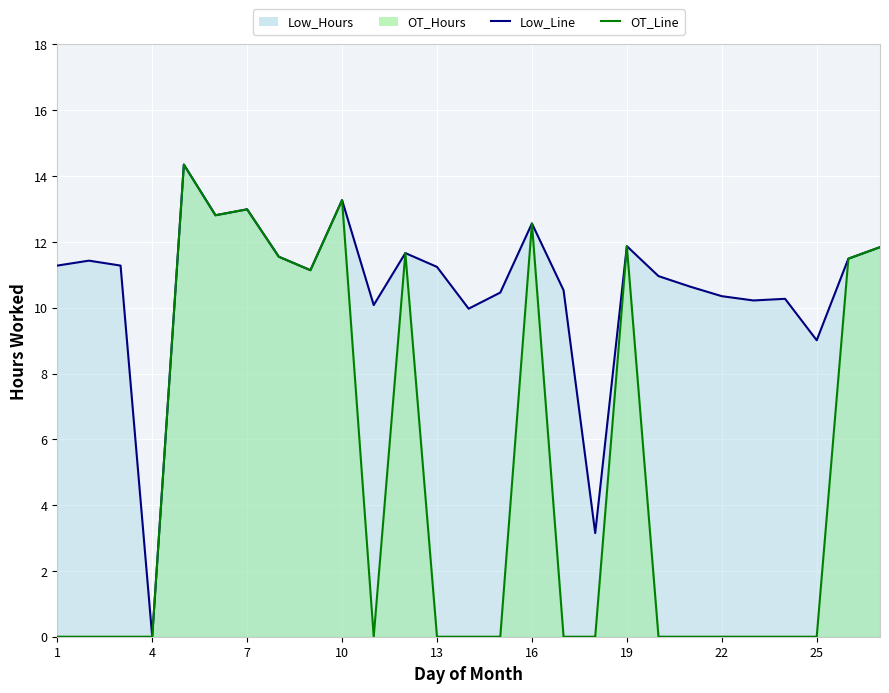

What is the difference between the second highest and minimum values in the OT_Line series?

13.3